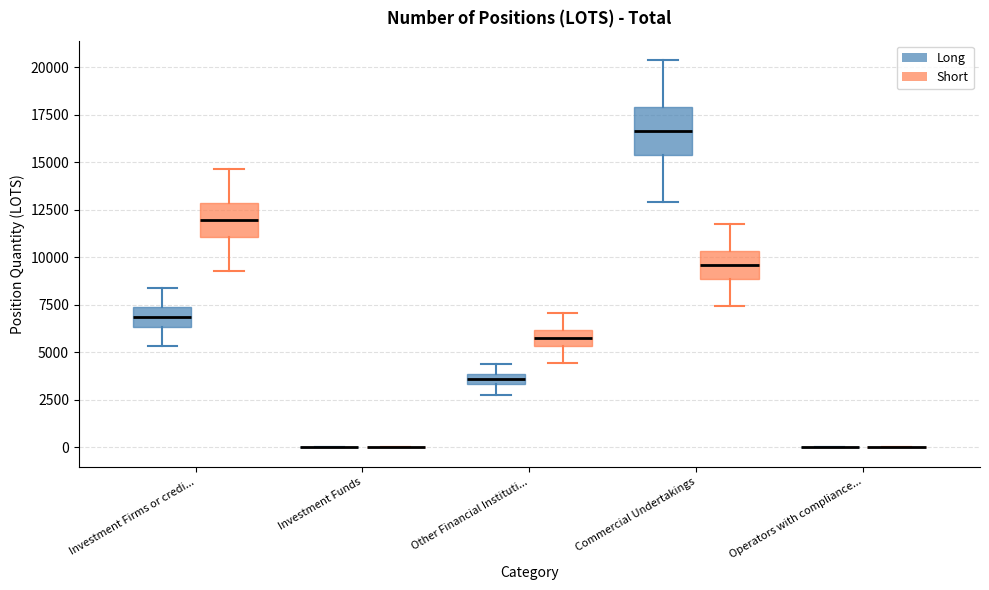

Which box is the tallest, from its lower edge to its upper edge?

Commercial Undertakings (Long)